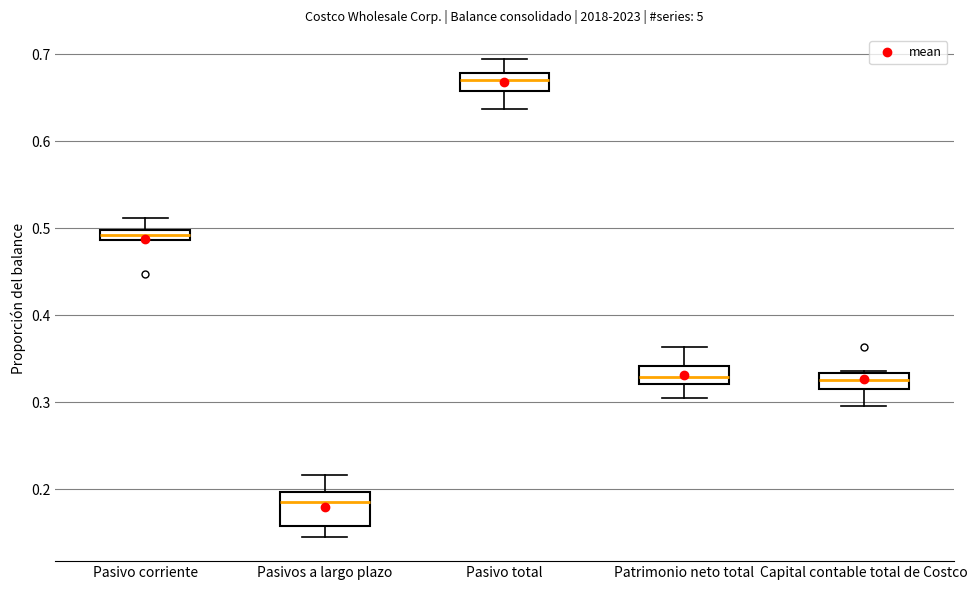

Comparing the boxes themselves (not the whiskers), which one is the tallest?

Pasivos a largo plazo